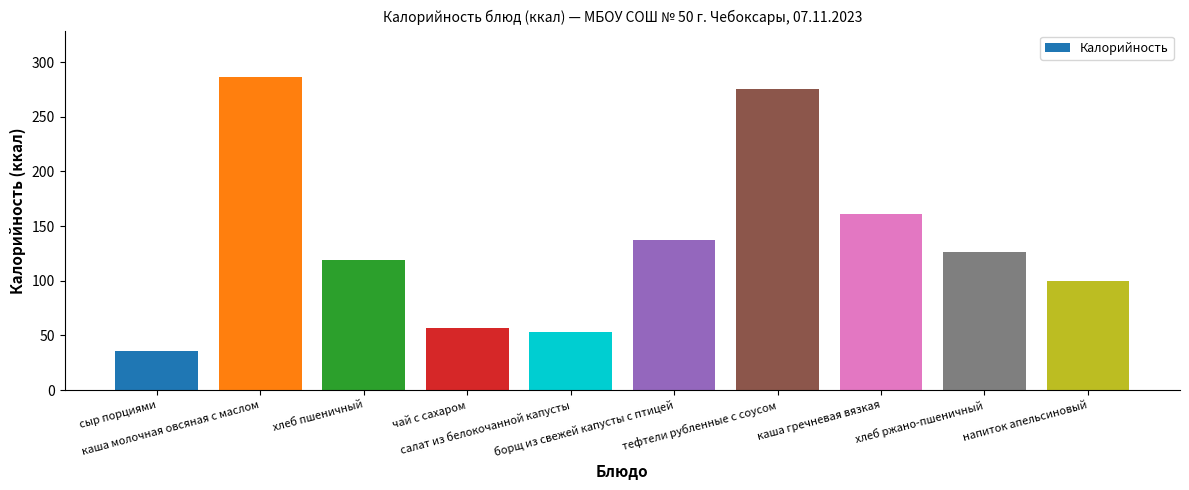

Where does the data first go above 126?

каша молочная овсяная с маслом